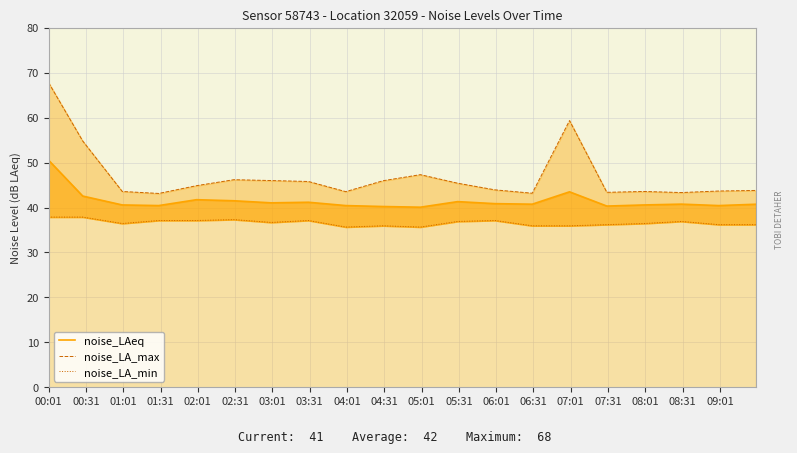

Reading left to right, what are all the values shown in this chart?

noise_LAeq: 50.5	42.6	40.6	40.4	41.8	41.5	41.0	41.2	40.4	40.2	40.1	41.3	40.9	40.8	43.5	40.3	40.6	40.8	40.4	40.7
noise_LA_max: 67.8	54.8	43.6	43.1	44.9	46.2	46.0	45.8	43.5	46.0	47.3	45.4	43.9	43.2	59.4	43.4	43.6	43.3	43.7	43.8
noise_LA_min: 37.9	37.9	36.5	37.1	37.1	37.3	36.7	37.1	35.7	35.9	35.7	36.9	37.1	35.9	35.9	36.2	36.5	36.9	36.2	36.2